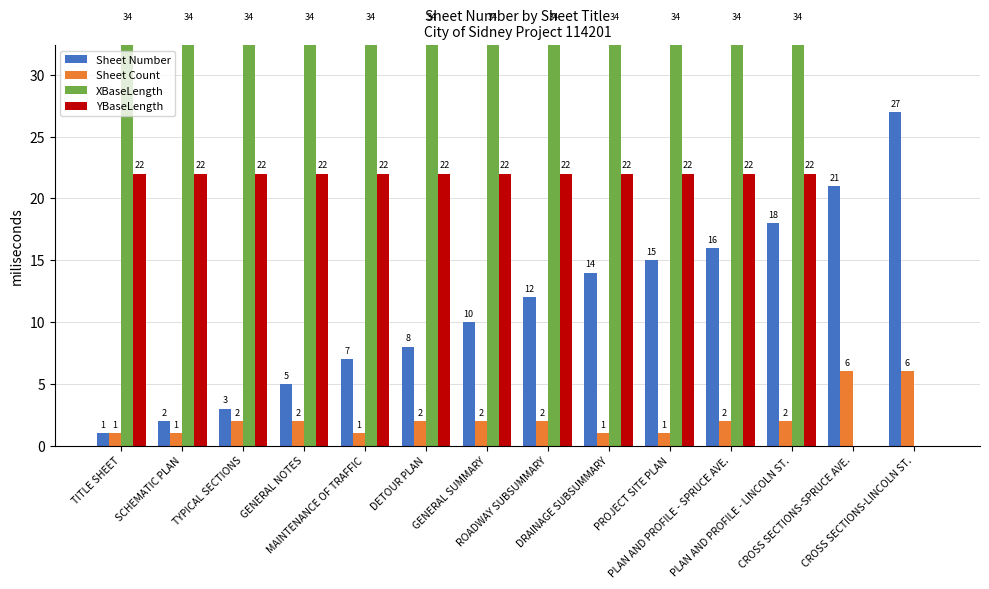

Which series has the widest spread of values?

XBaseLength